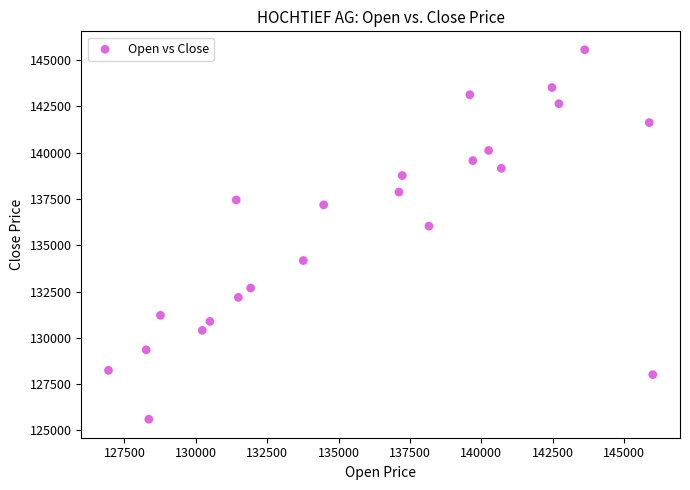

What is the range of X values (max minus min)?

19056